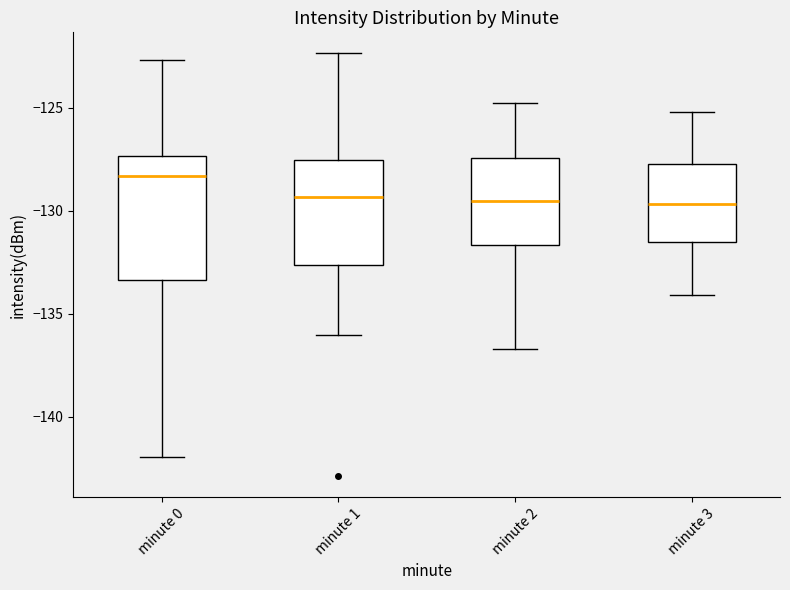

Reading left to right, read every box against the y-axis: the position of its median line, the range the box covers, and the ends of its whiskers. The values are not printed on the chart, so give them approximately, as read against the axis.

minute 0: median -128.5, box -133.5 to -127.5, whiskers -142.0 to -122.5
minute 1: median -129.5, box -132.5 to -127.5, whiskers -136.0 to -122.5
minute 2: median -129.5, box -131.5 to -127.5, whiskers -136.5 to -125.0
minute 3: median -129.5, box -131.5 to -127.5, whiskers -134.0 to -125.0